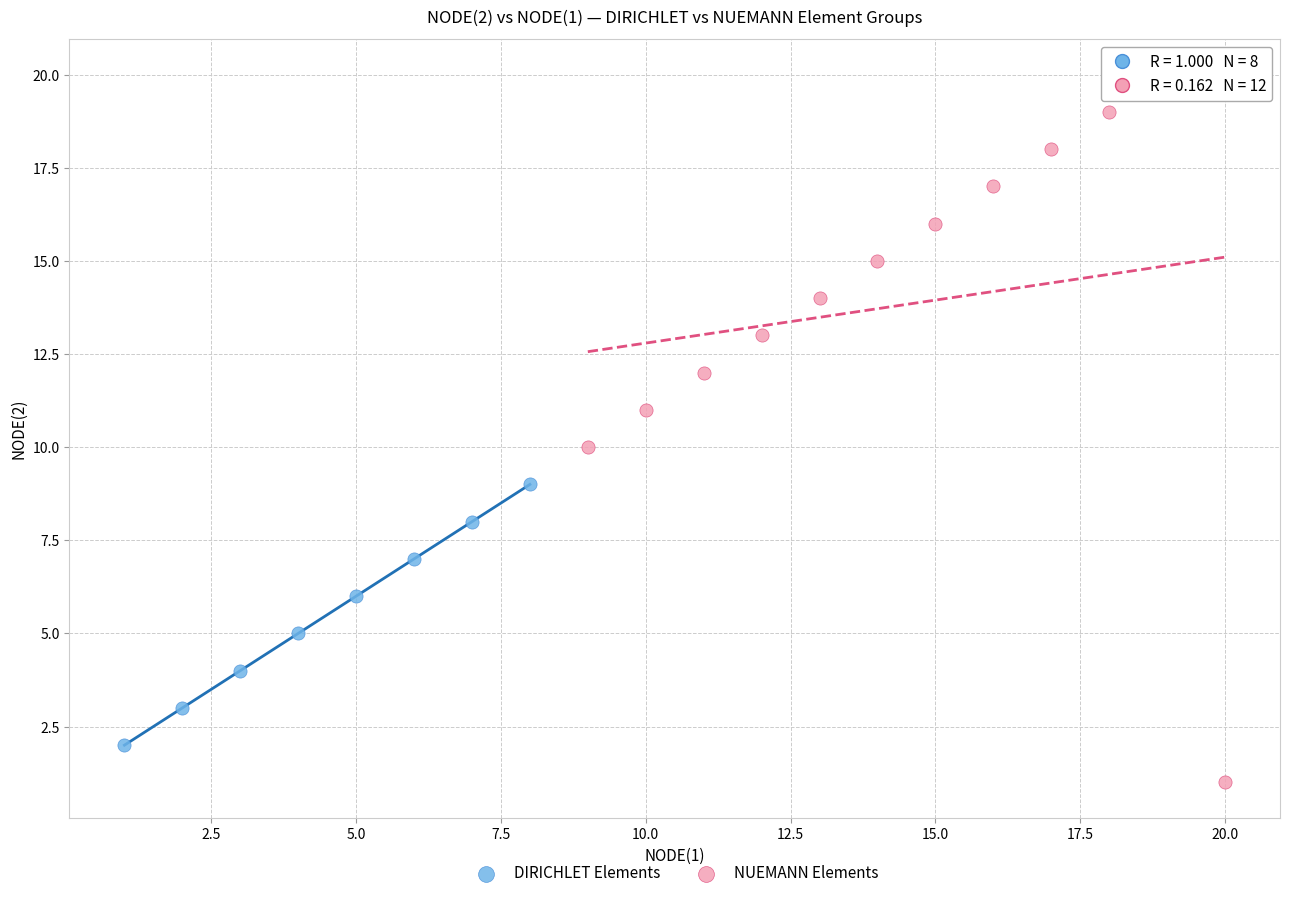

Which series contains the lowest Y value?

NUEMANN Elements